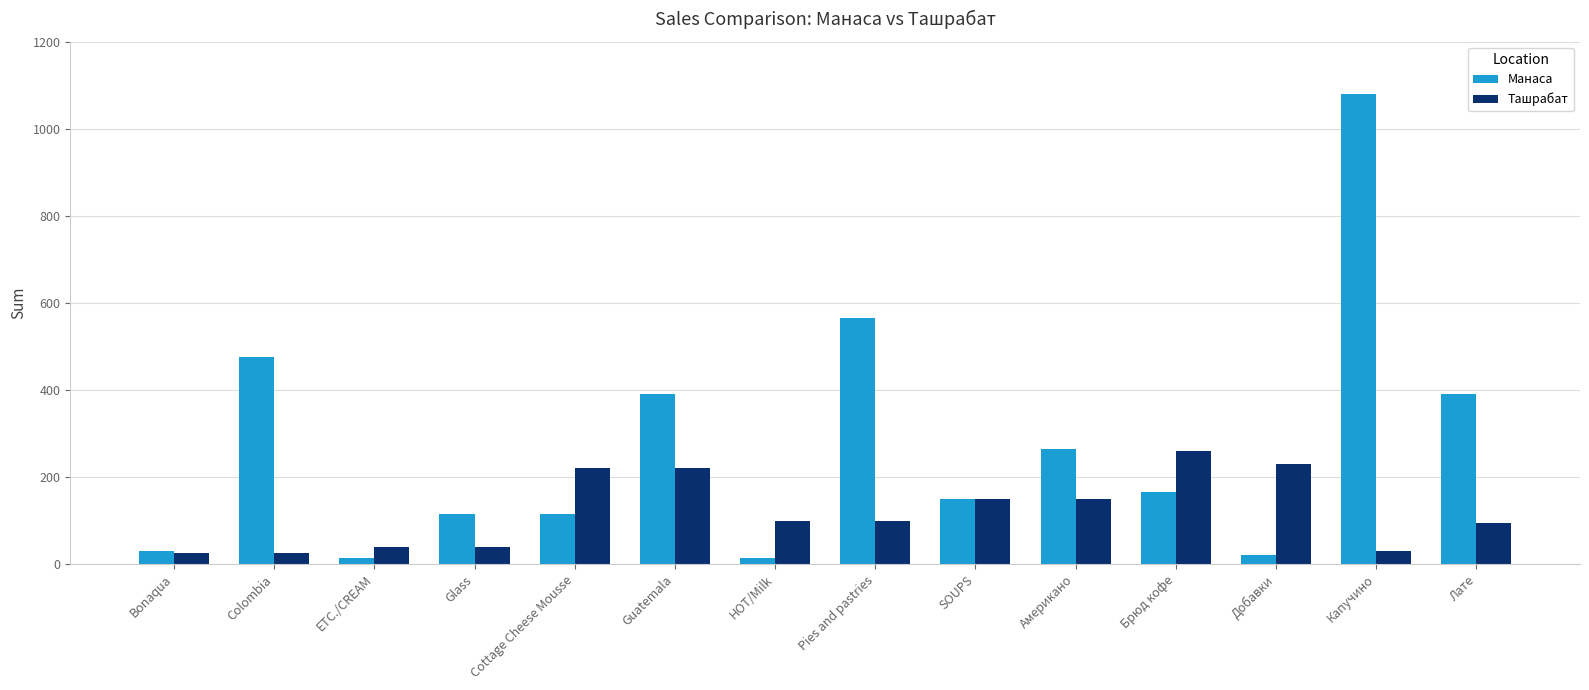

At which label does Манаса first exceed 165?

Colombia